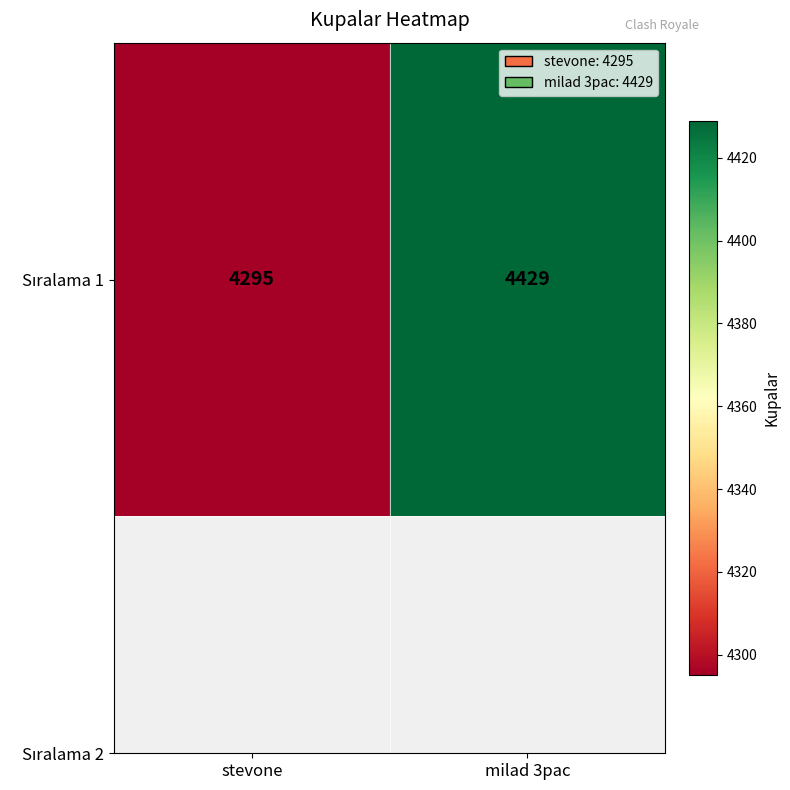

What is the change in value from stevone to milad 3pac?

+134